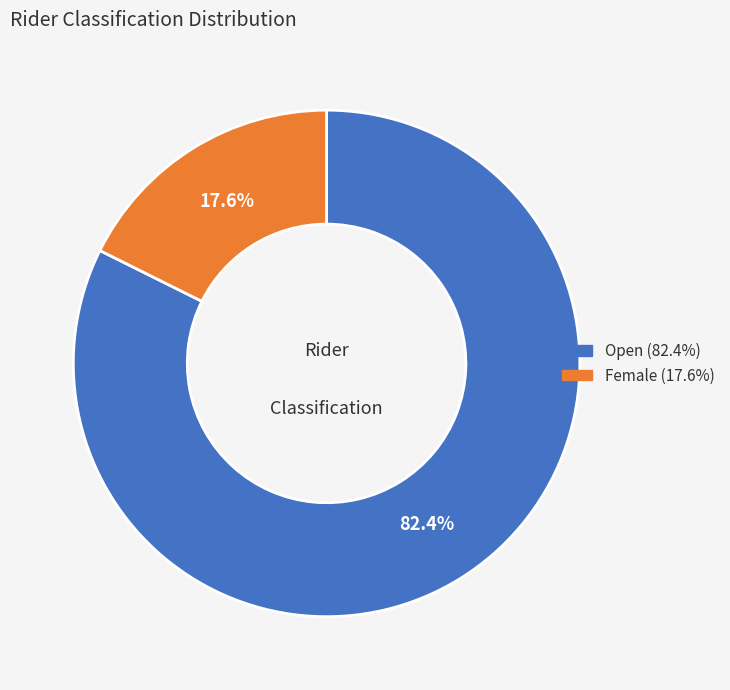

What is the ratio of the value at Female to the value at Open?

0.2